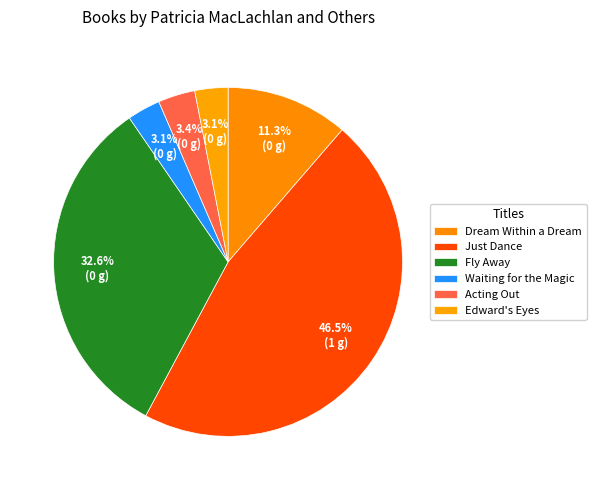

Rank the categories by value from highest to lowest.

Just Dance, Fly Away, Dream Within a Dream, Acting Out, Waiting for the Magic, Edward's Eyes